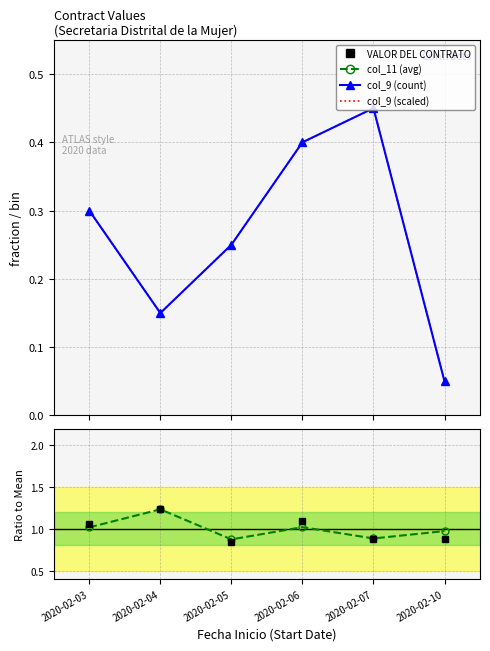

Which series has the largest range (max minus min)?

col_9 (count)